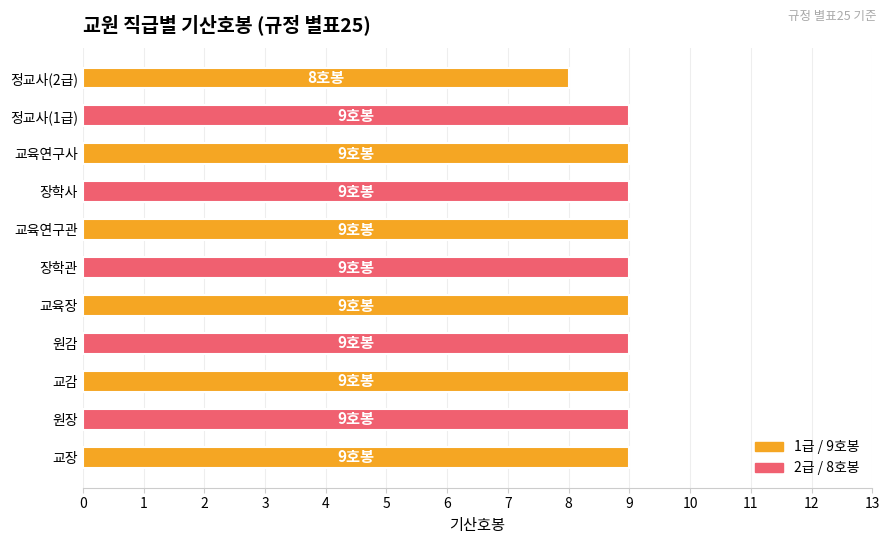

The value at 교육장 is 9. True or false?

True